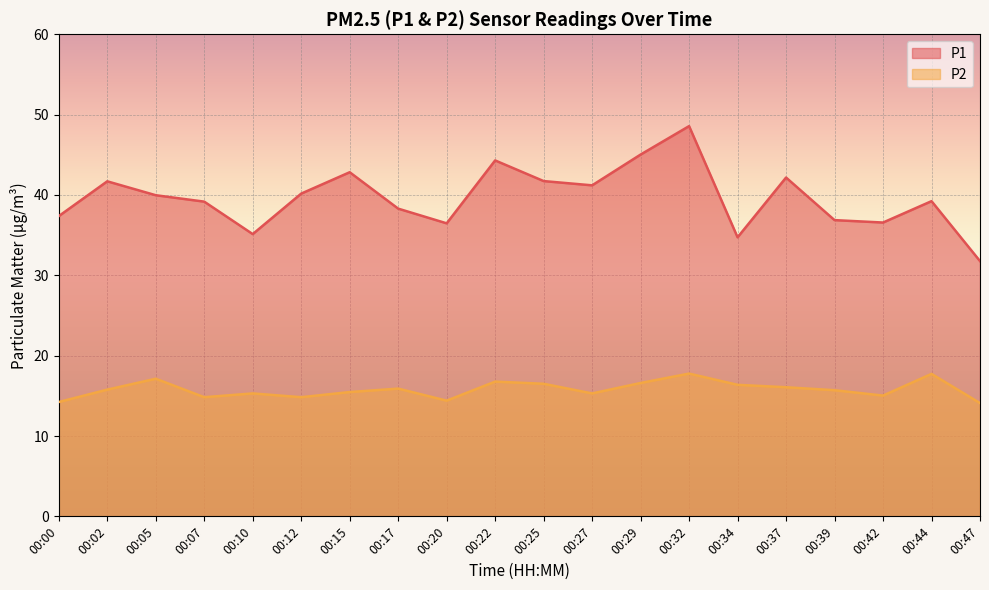

Is the value of P1 at 00:29 greater than the value of P2 at 00:44?

Yes